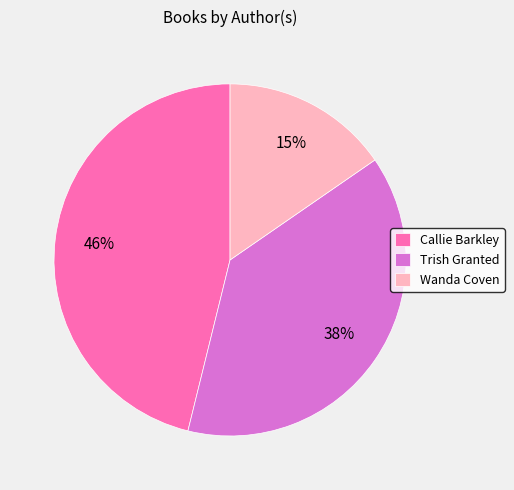

Combined, do Callie Barkley and Trish Granted account for over 50%?

Yes